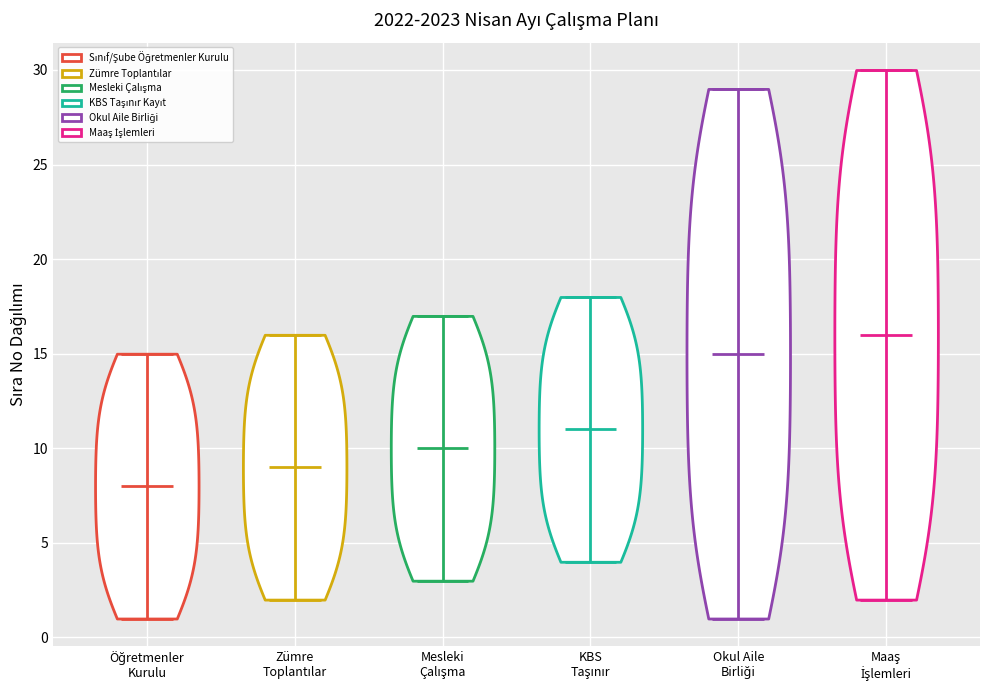

Reading left to right, read every violin against the y-axis: where its median line is, and the lowest and highest points it reaches. The values are not printed on the chart, so give them approximately, as read against the axis.

Öğretmenler Kurulu: median line 8, lowest point 1, highest point 15
Zümre Toplantılar: median line 9, lowest point 2, highest point 16
Mesleki Çalışma: median line 10, lowest point 3, highest point 17
KBS Taşınır: median line 11, lowest point 4, highest point 18
Okul Aile Birliği: median line 15, lowest point 1, highest point 29
Maaş İşlemleri: median line 16, lowest point 2, highest point 30